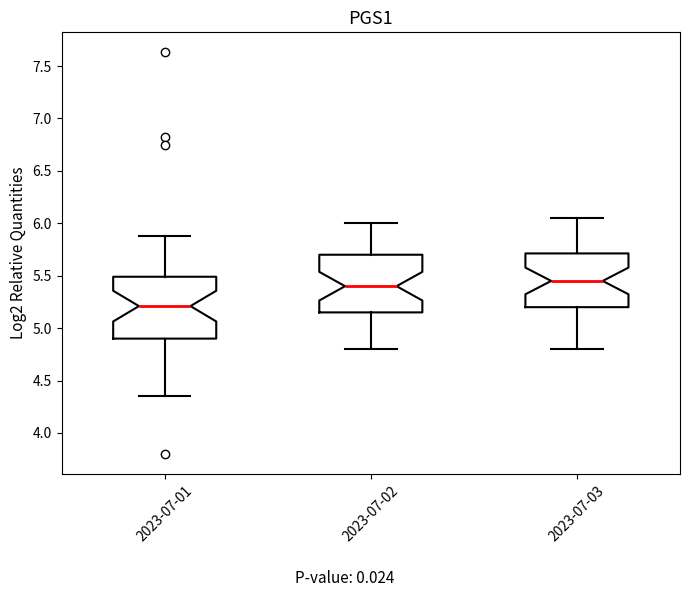

Which box's median line is the lowest?

2023-07-01